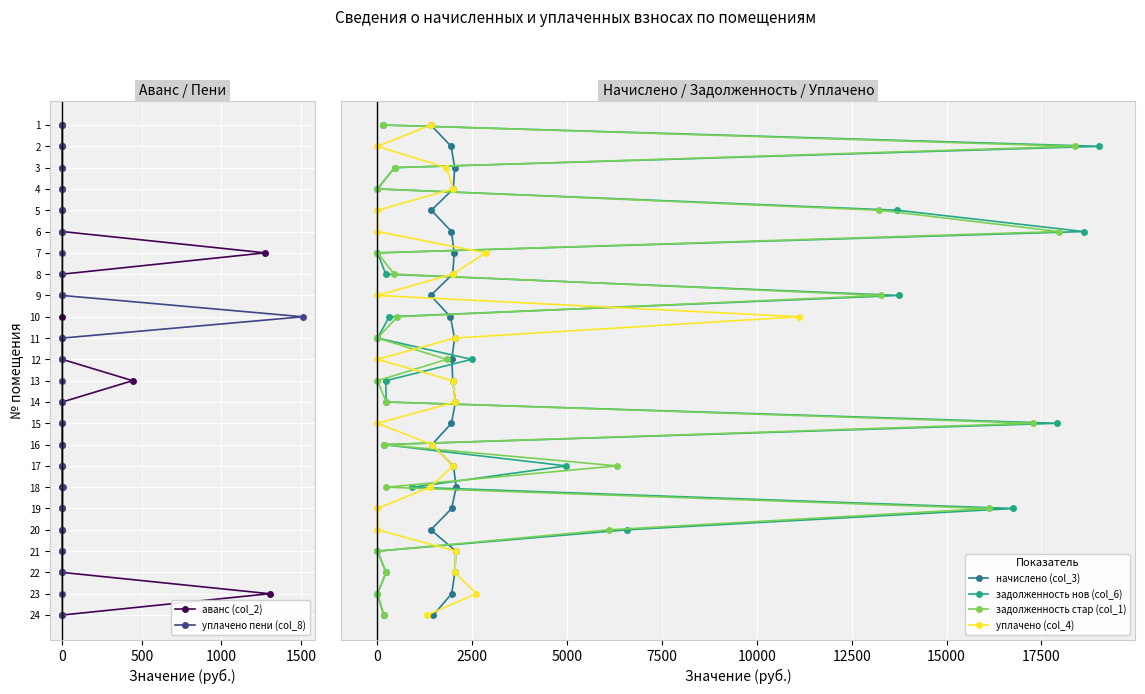

What are all the series names shown in the legend?

аванс (col_2), уплачено пени (col_8), начислено (col_3), задолженность нов (col_6), задолженность стар (col_1), уплачено (col_4)